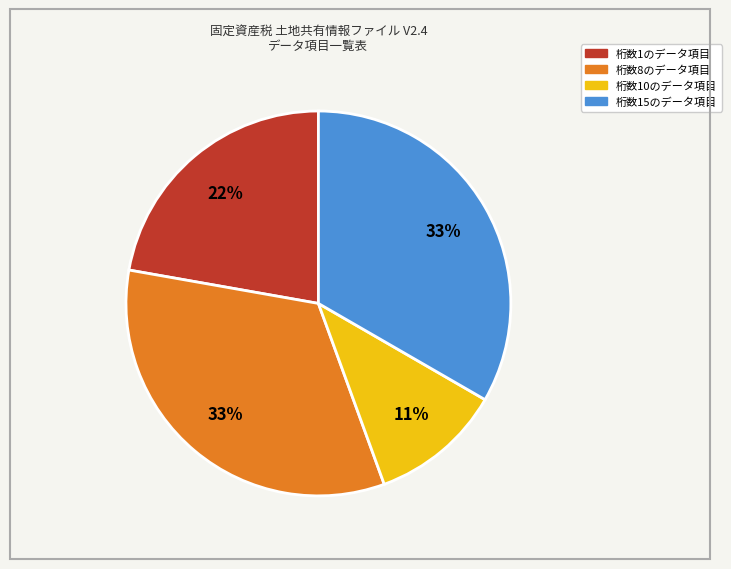

To the nearest percent, what is the difference between the largest and smallest slice percentages?

22%